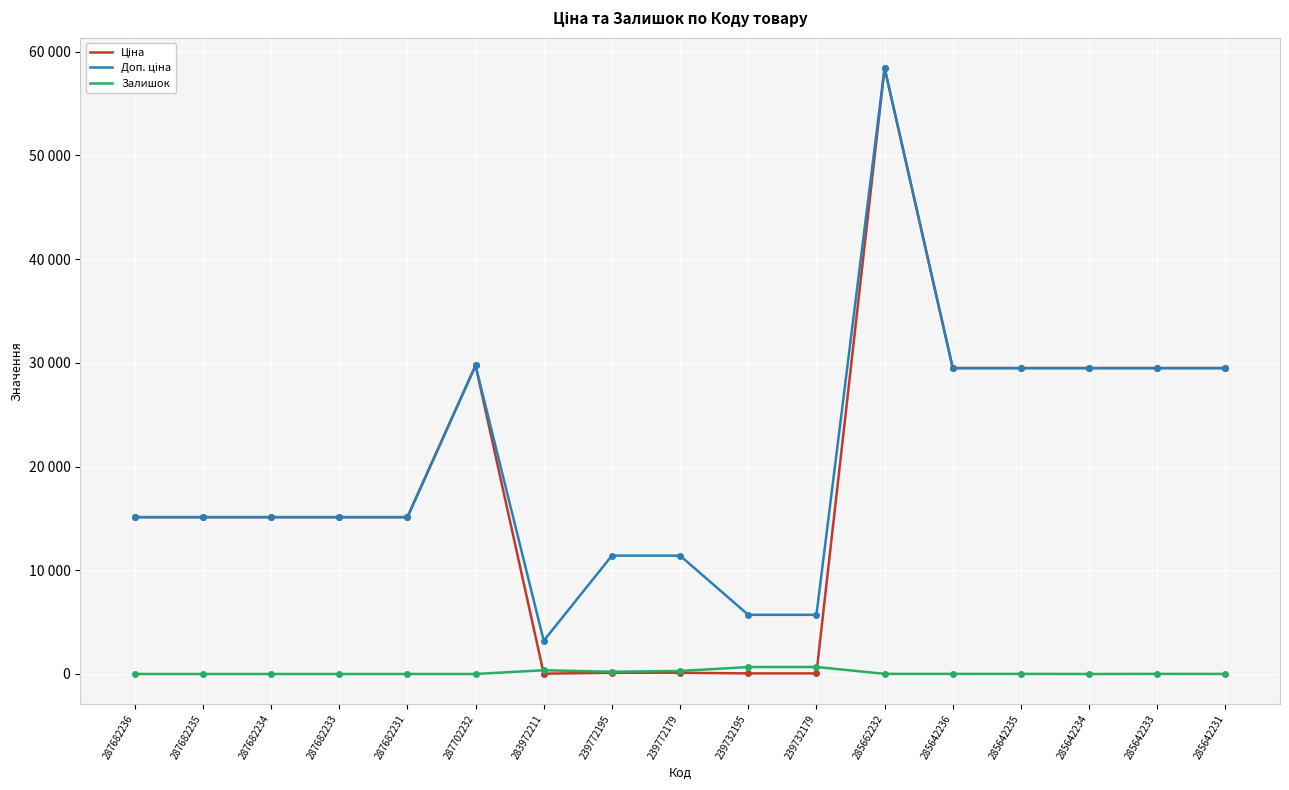

What is the spread (max minus min) of values at 287682236?

15120.0